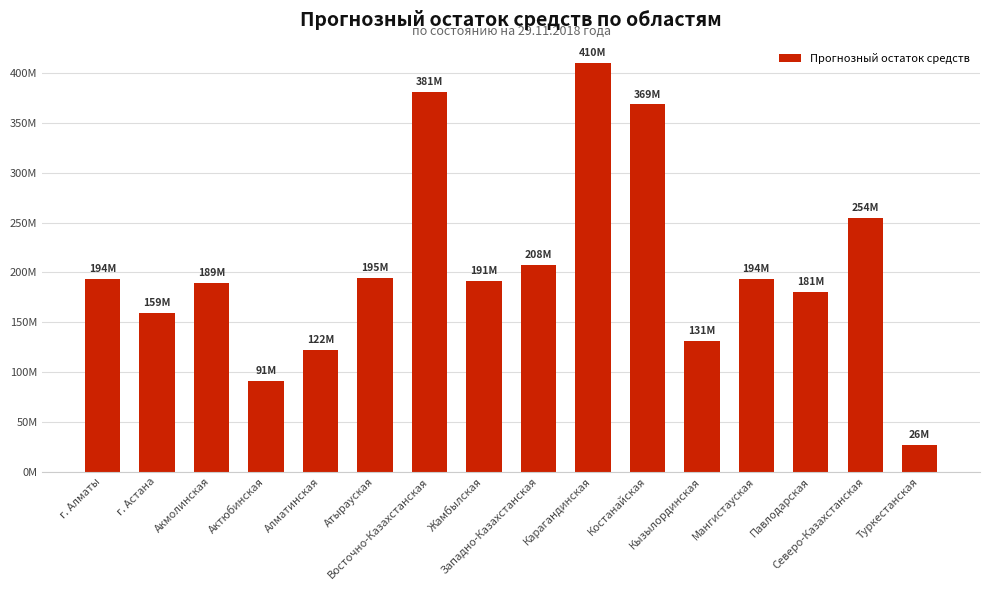

What is the value of the 16th bar from the left?

26499973.7